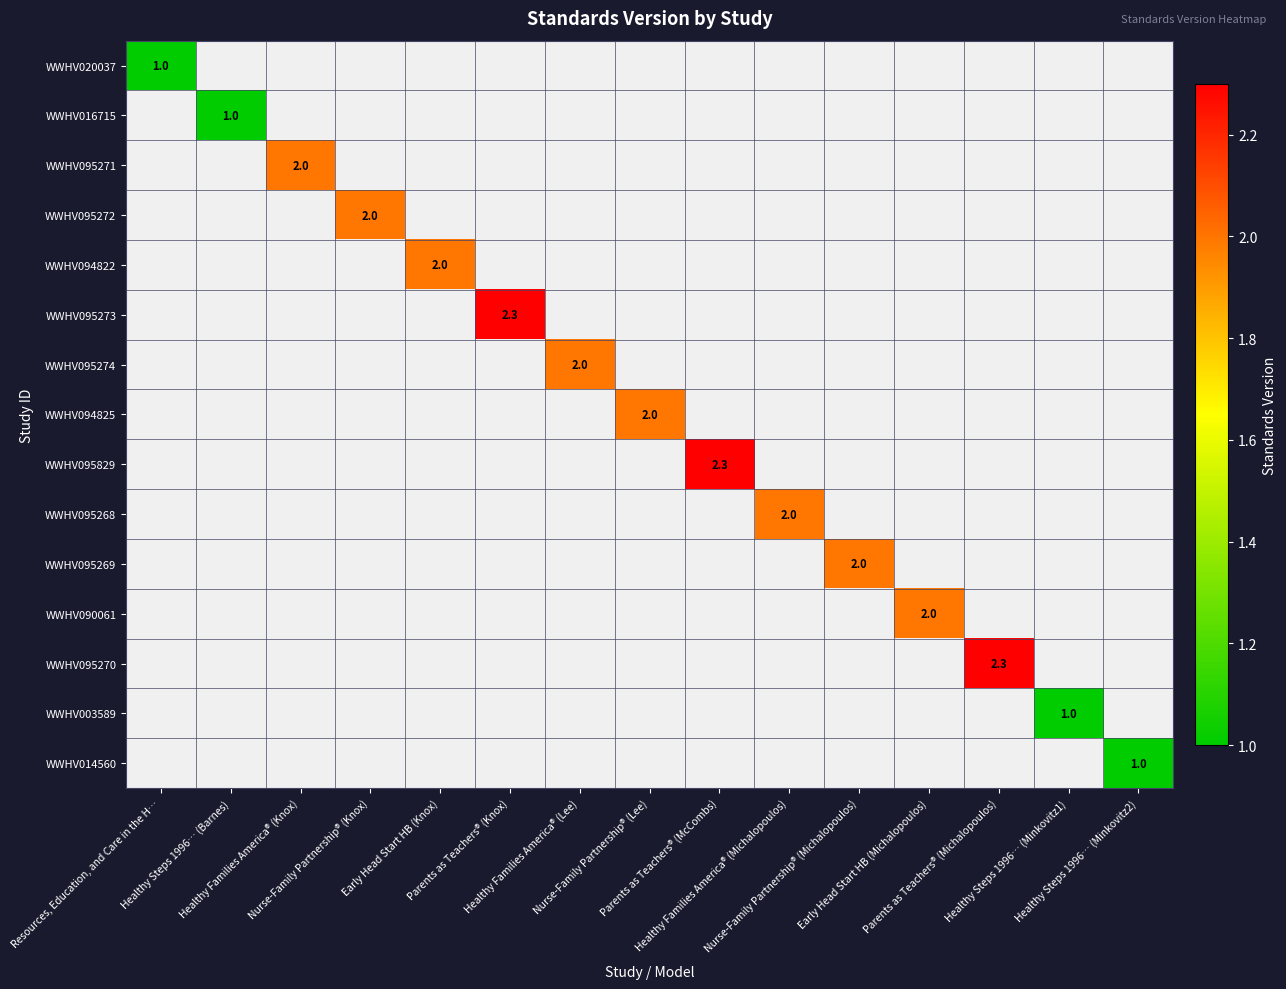

What is the sum of all WWHV095270 values?

2.3